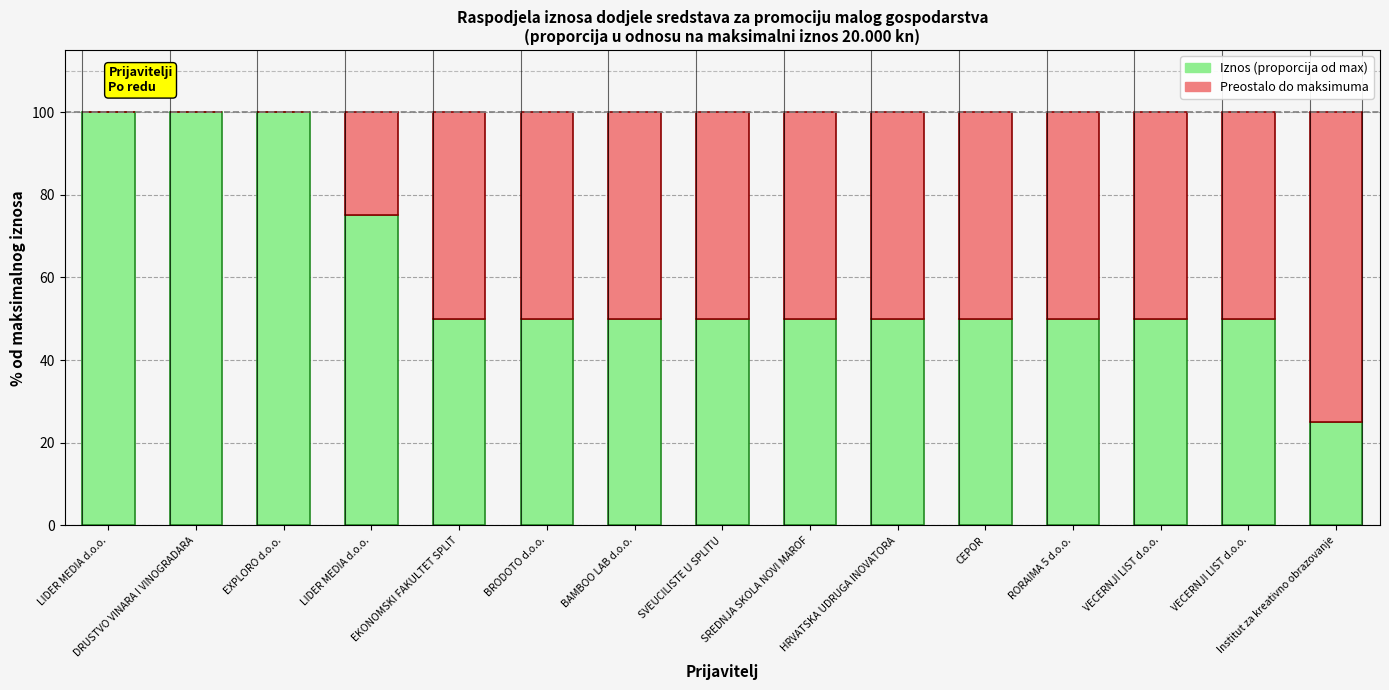

The value of Iznos (proporcija od max) at EKONOMSKI FAKULTET SPLIT is 11. True or false?

False